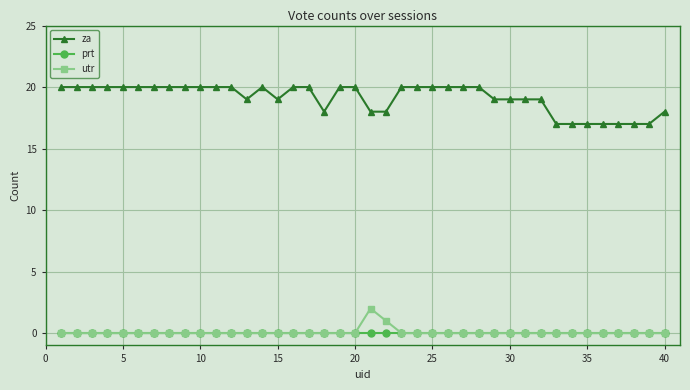

True or false: prt and za intersect in this chart.

False